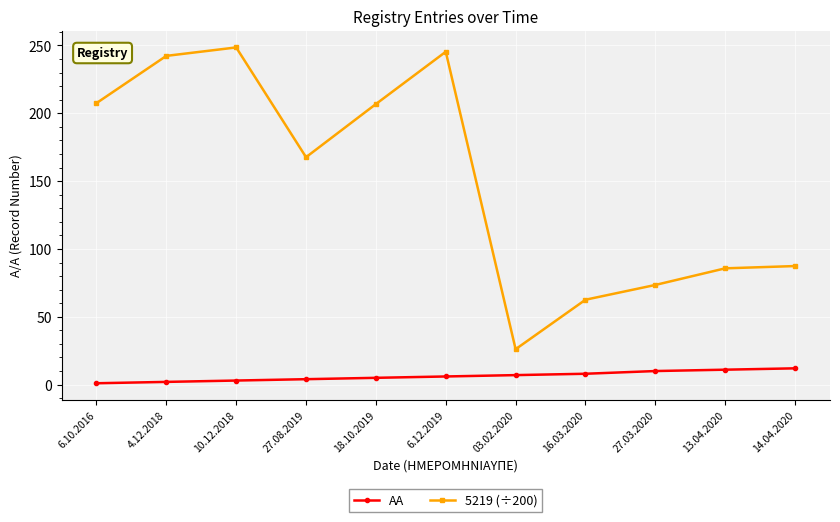

True or false: AA and 5219 (÷200) cross at least once.

False